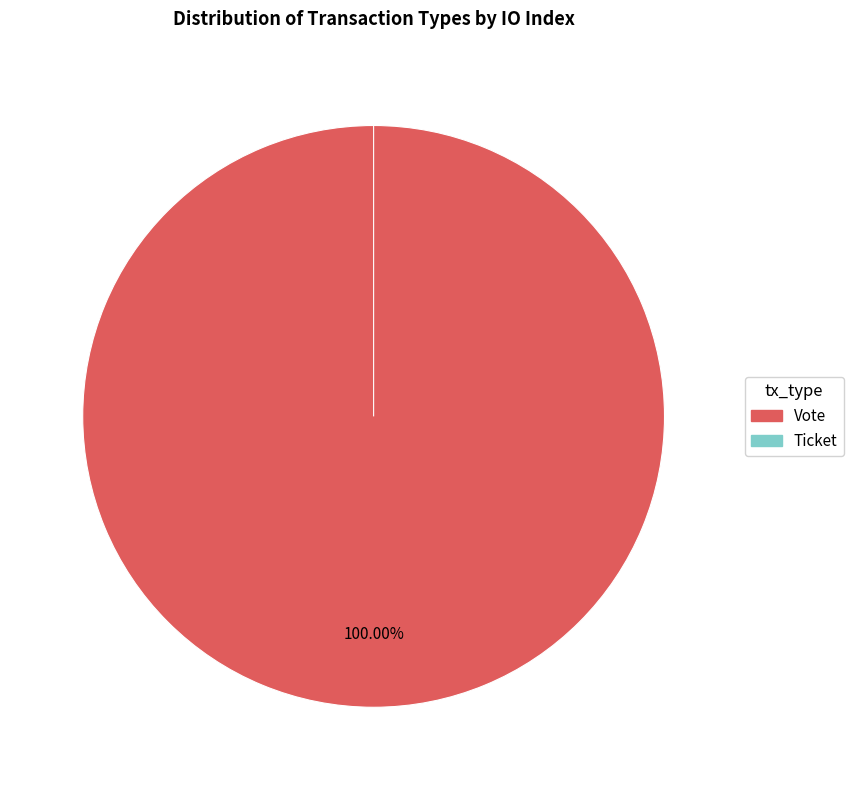

What is the change in value from Vote to Ticket?

-1